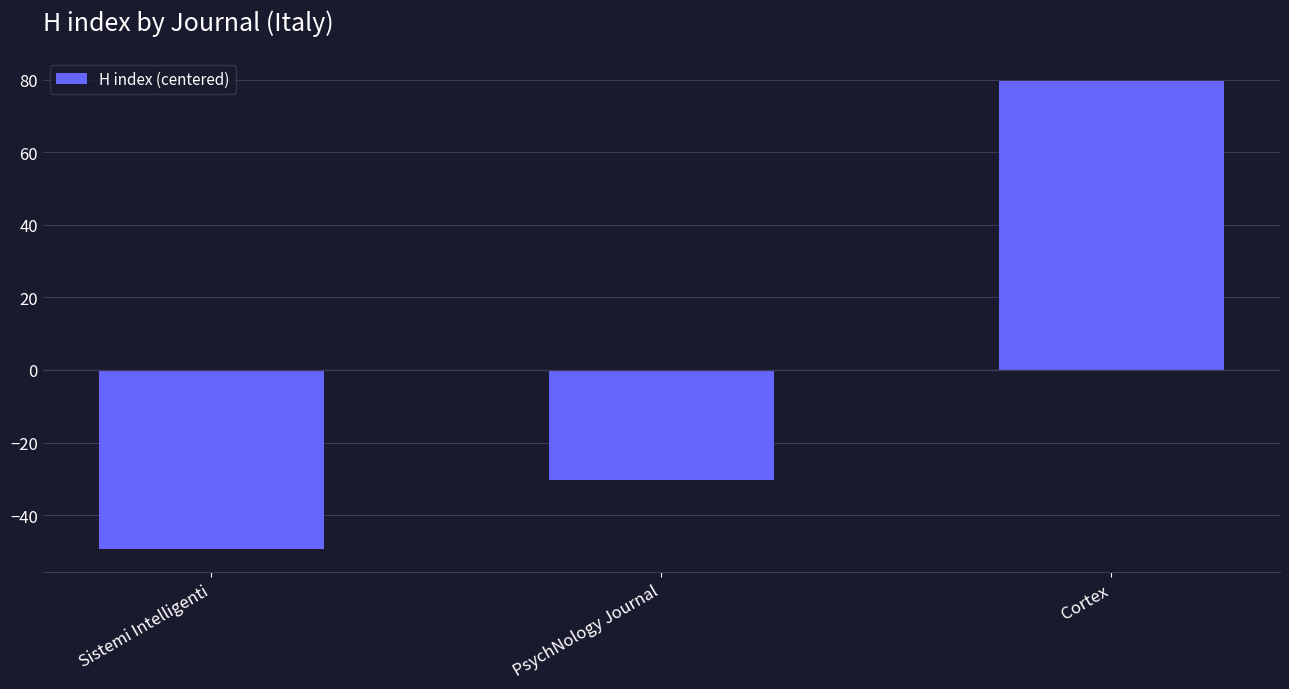

What value does the data have at PsychNology Journal?

-30.3